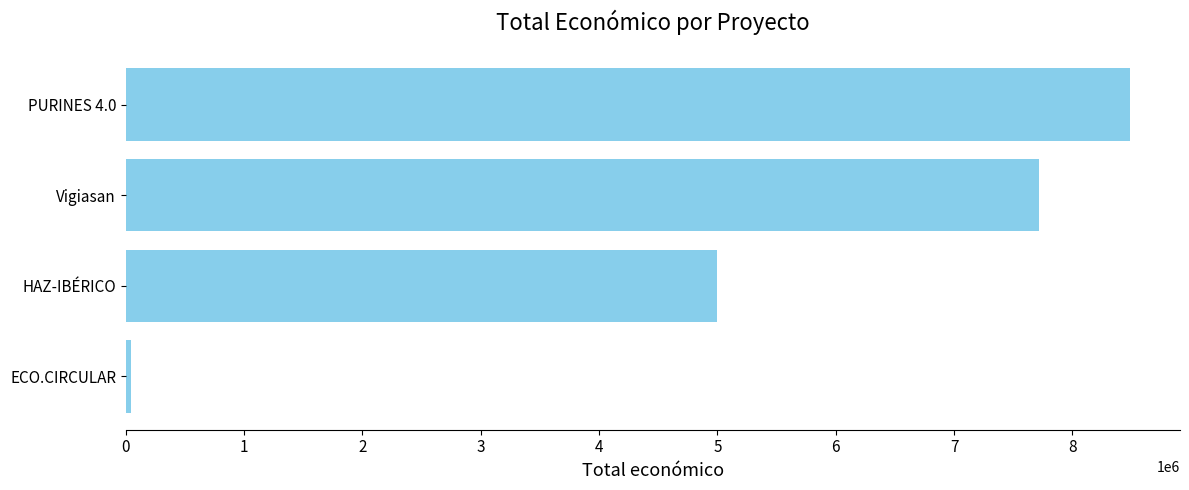

Between HAZ-IBÉRICO and Vigiasan, which is larger?

Vigiasan